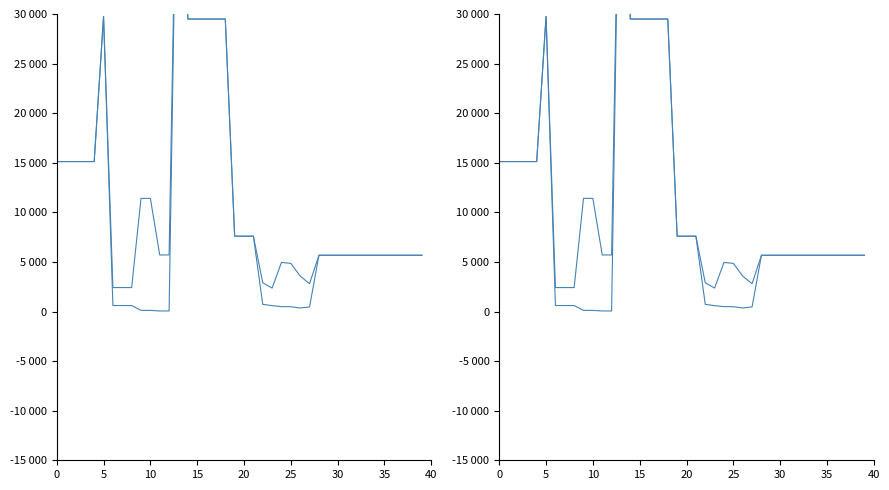

True or false: Доп. ціна has a value of 10733.1 at 18.

False